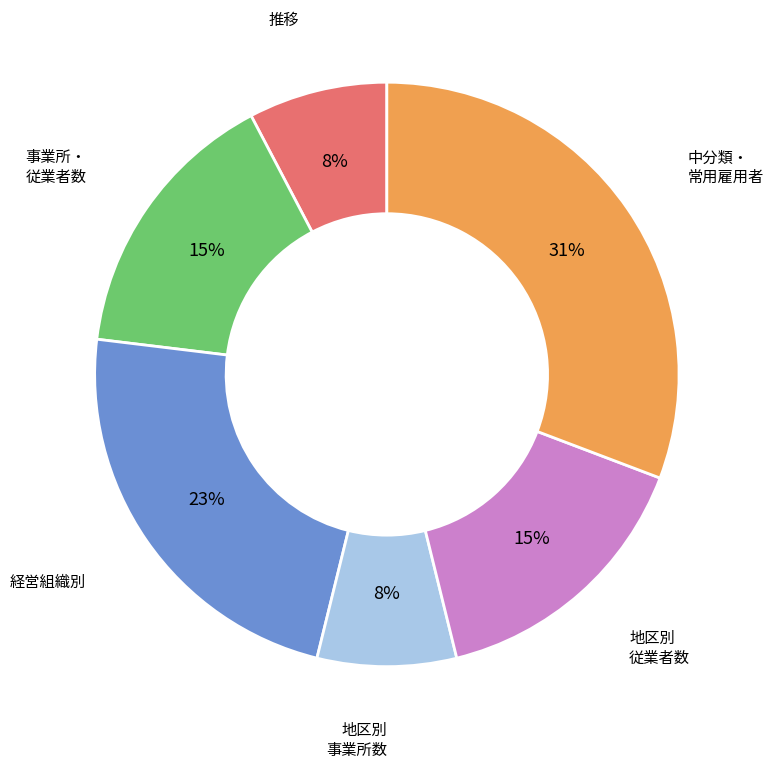

Count the number of slices in the pie.

6